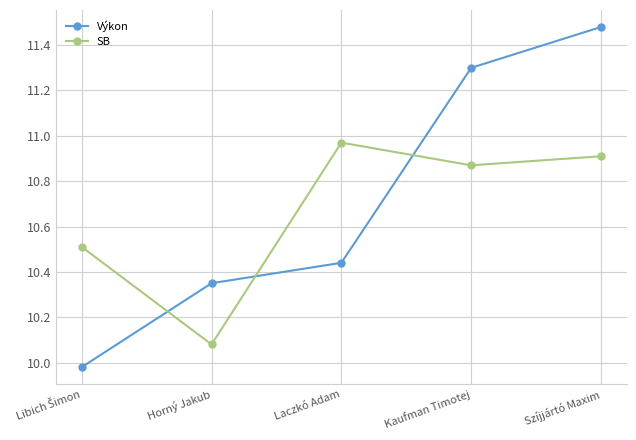

At which label does Výkon first exceed 10?

Horný Jakub